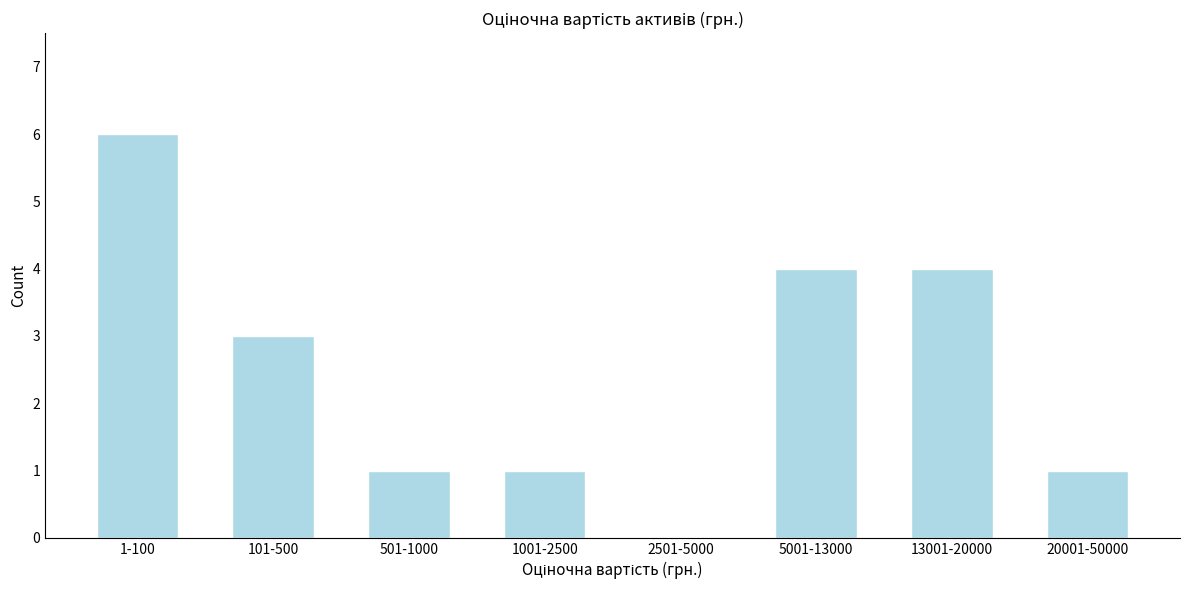

Reading left to right, transcribe all the data shown in this chart.

1-100=6	101-500=3	501-1000=1	1001-2500=1	2501-5000=0	5001-13000=4	13001-20000=4	20001-50000=1